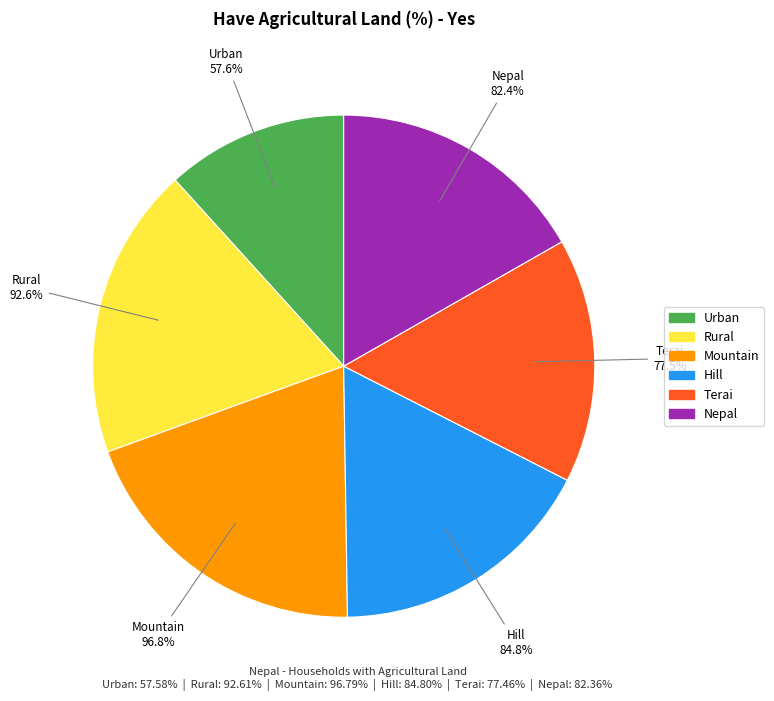

To the nearest percent, what percentage of the pie is Rural?

19%